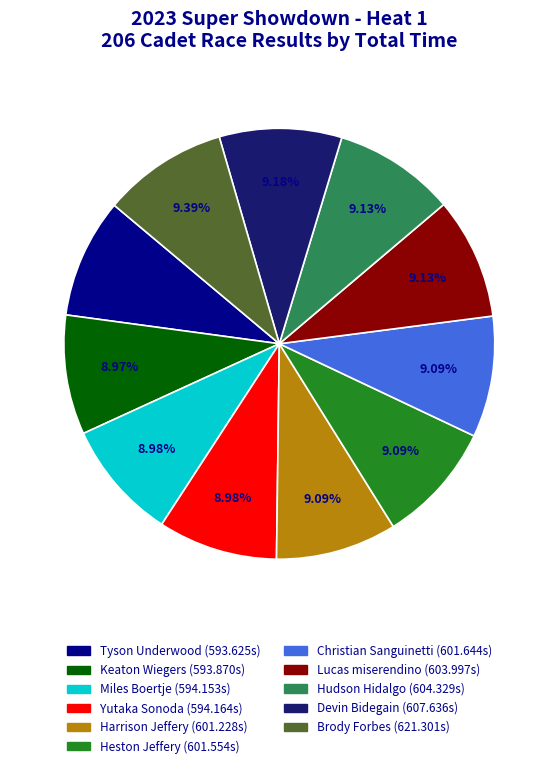

Is Miles Boertje the majority of the pie?

No